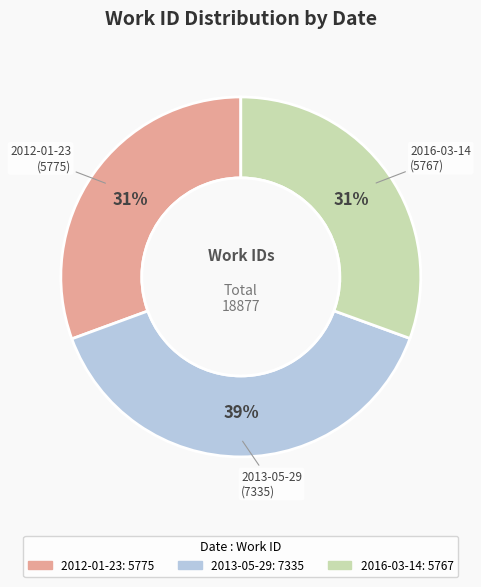

Is it true that 2016-03-14 is 42% of the pie?

False